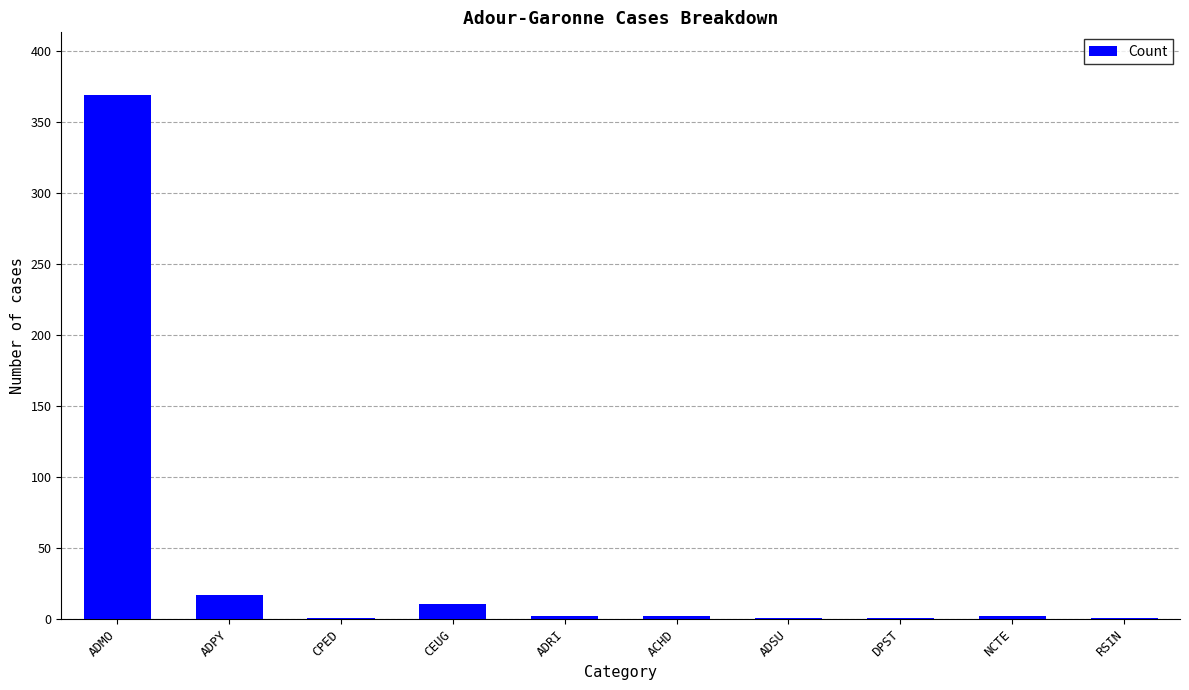

What is the sum of the values at ADMO and ADRI?

371